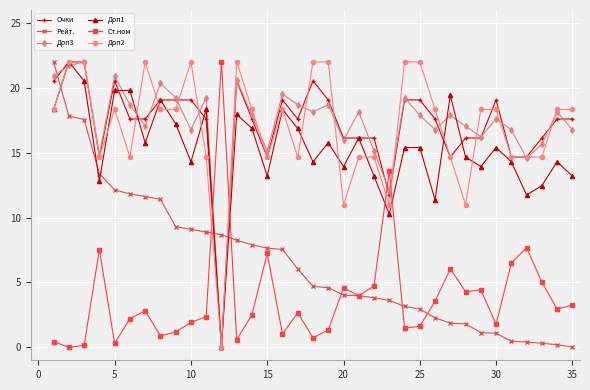

After their last crossing, which series has the higher values: Рейт. or Доп3?

Доп3